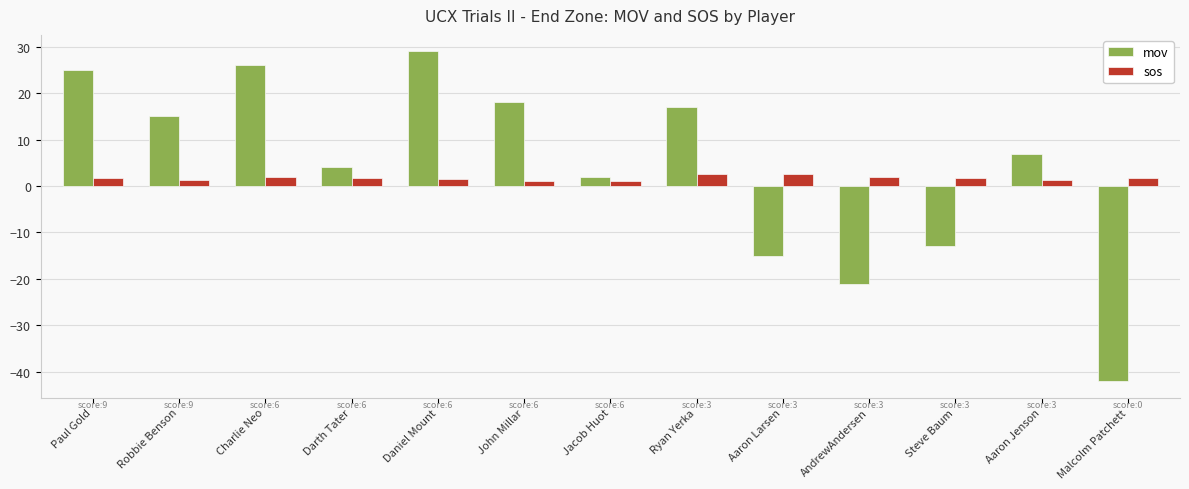

Is it true that mov equals 15.0 at Robbie Benson?

True